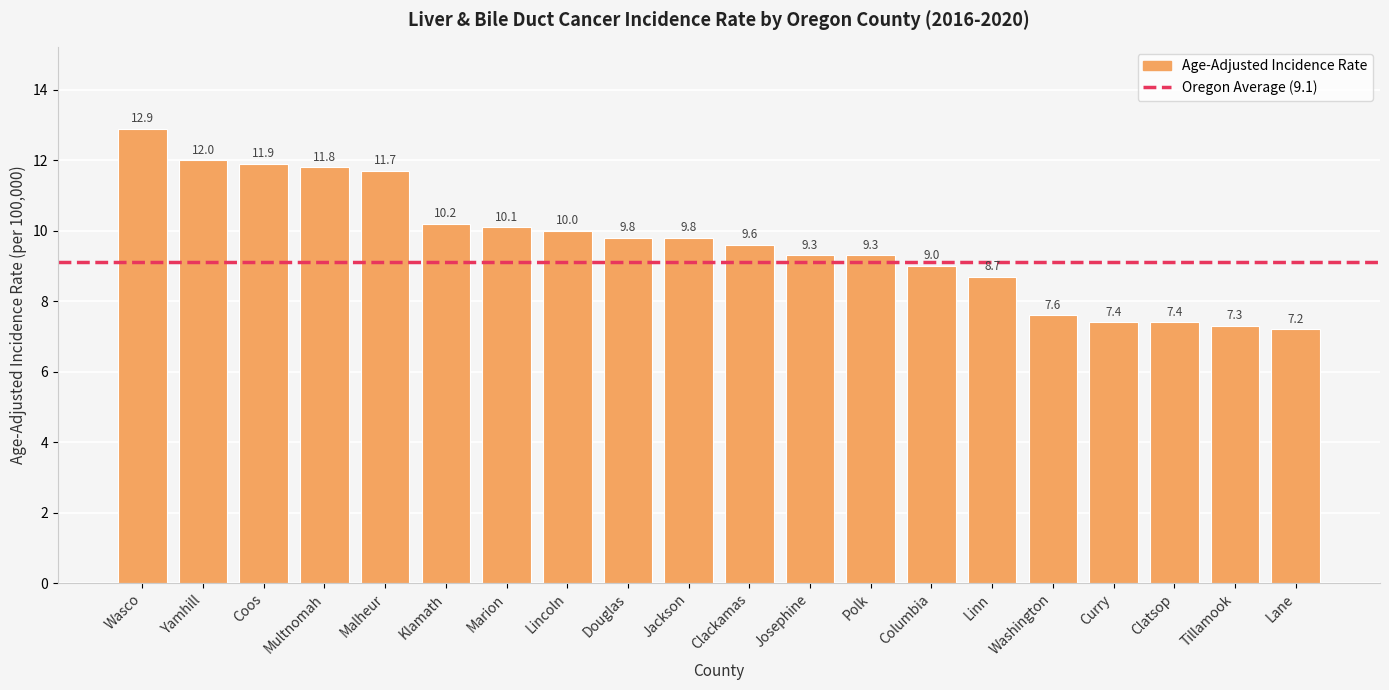

Which has a higher value, Tillamook or Clackamas?

Clackamas